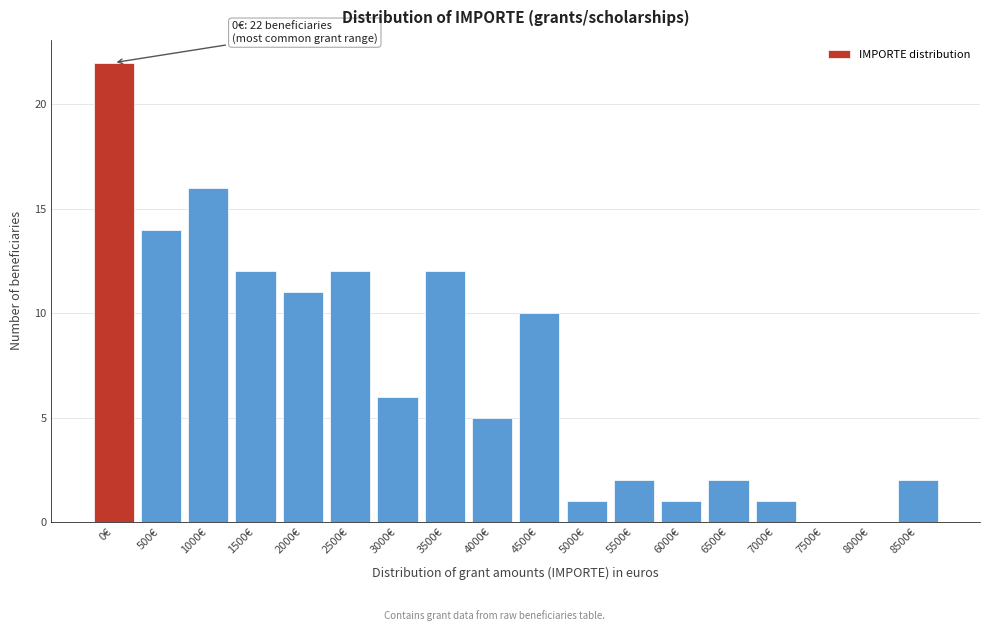

Reading left to right, list all the values displayed in this chart.

0€=22	500€=14	1000€=16	1500€=12	2000€=11	2500€=12	3000€=6	3500€=12	4000€=5	4500€=10	5000€=1	5500€=2	6000€=1	6500€=2	7000€=1	7500€=0	8000€=0	8500€=2